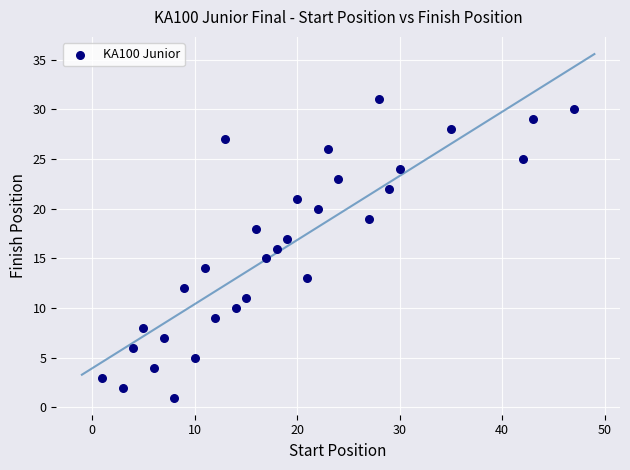

What is the range of Y values (max minus min)?

30